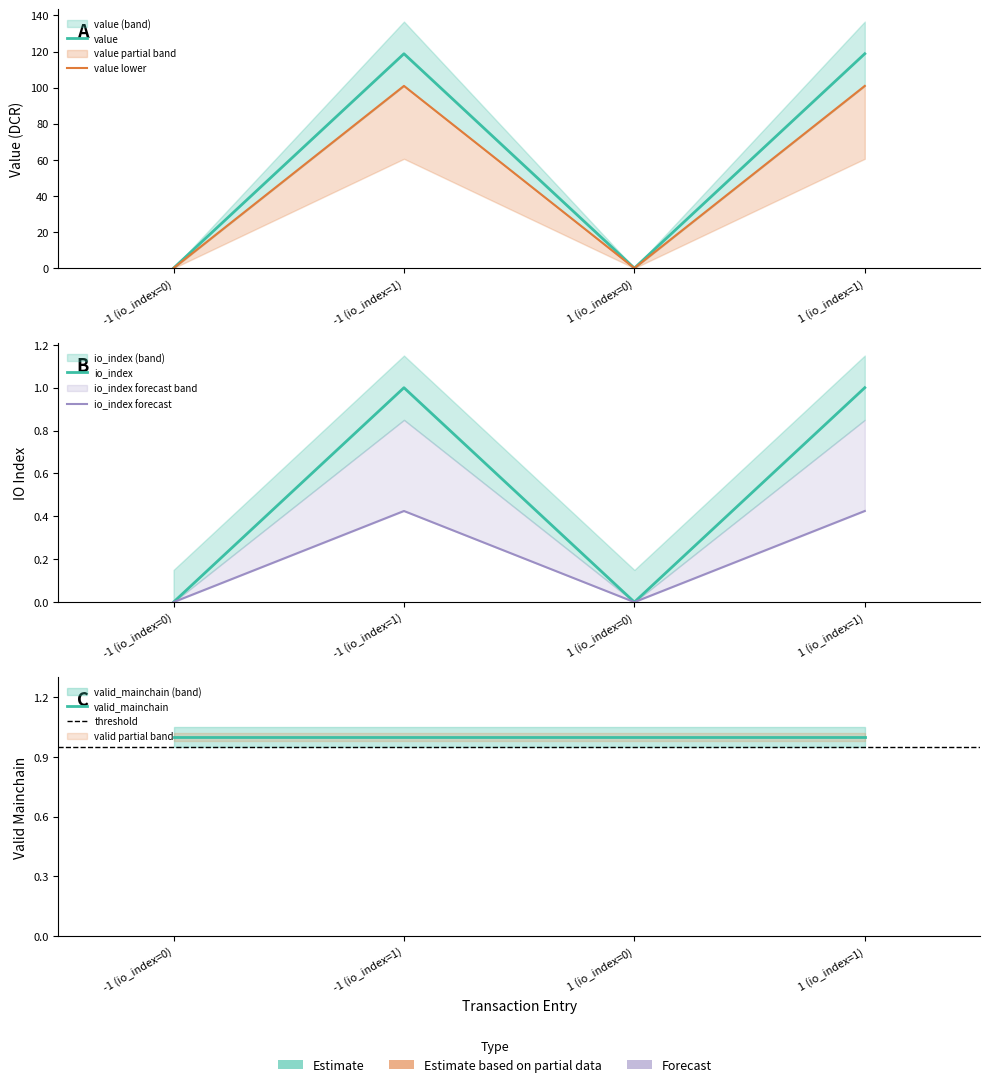

In io_index, how many points are higher than both neighbors (excluding endpoints)?

1